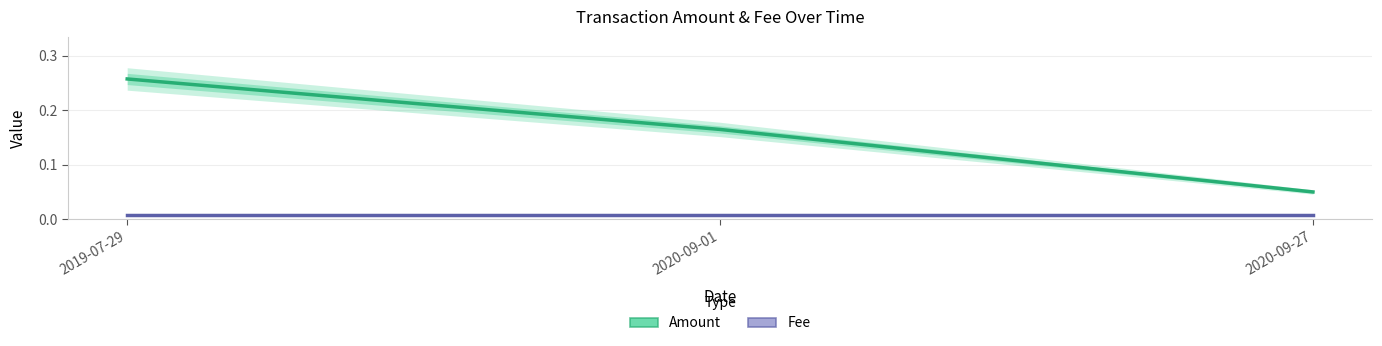

What is the greatest value displayed?

0.3